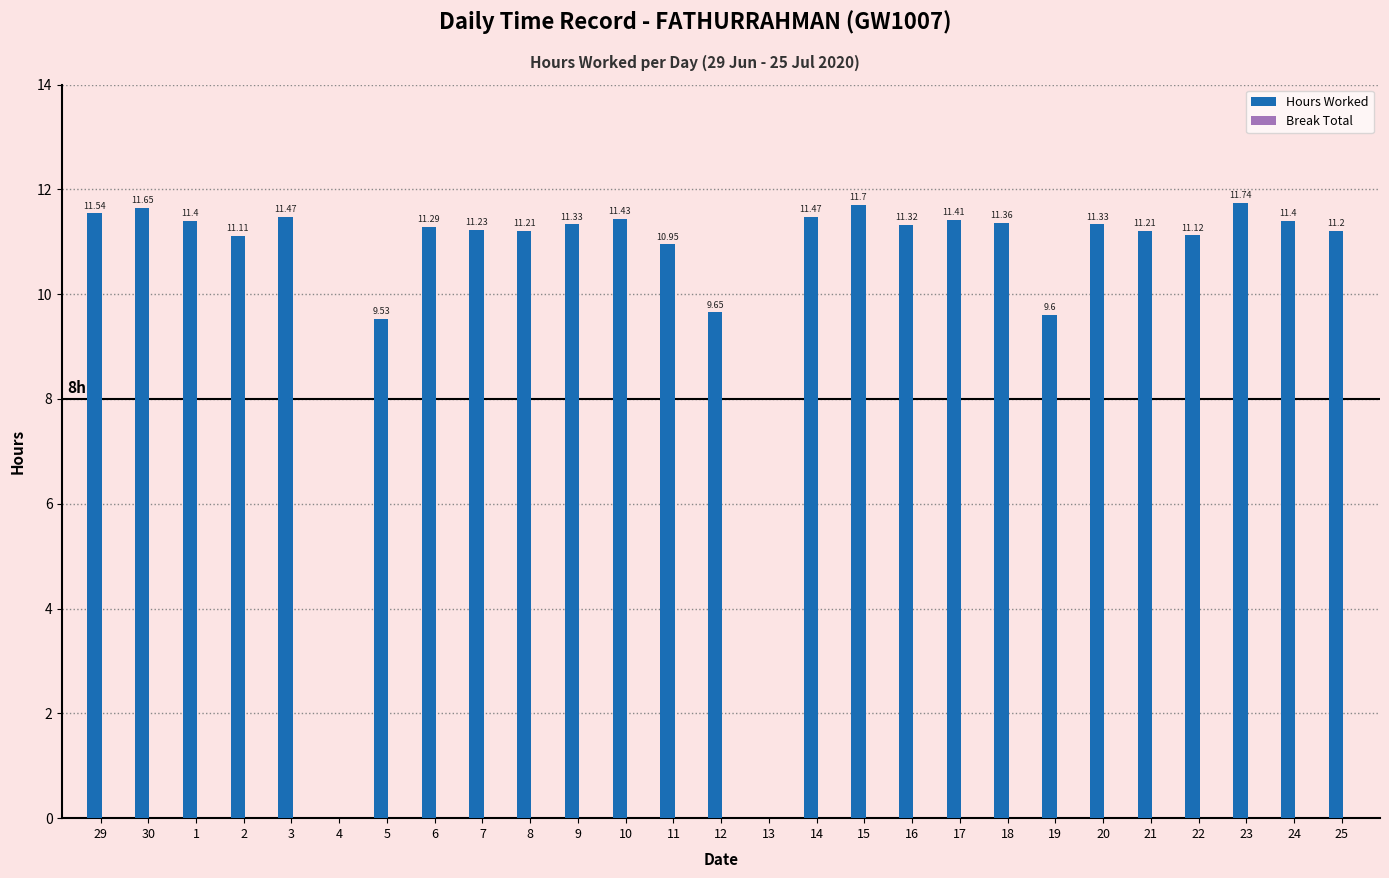

What is the sum of the values at 5 and 8?

20.7